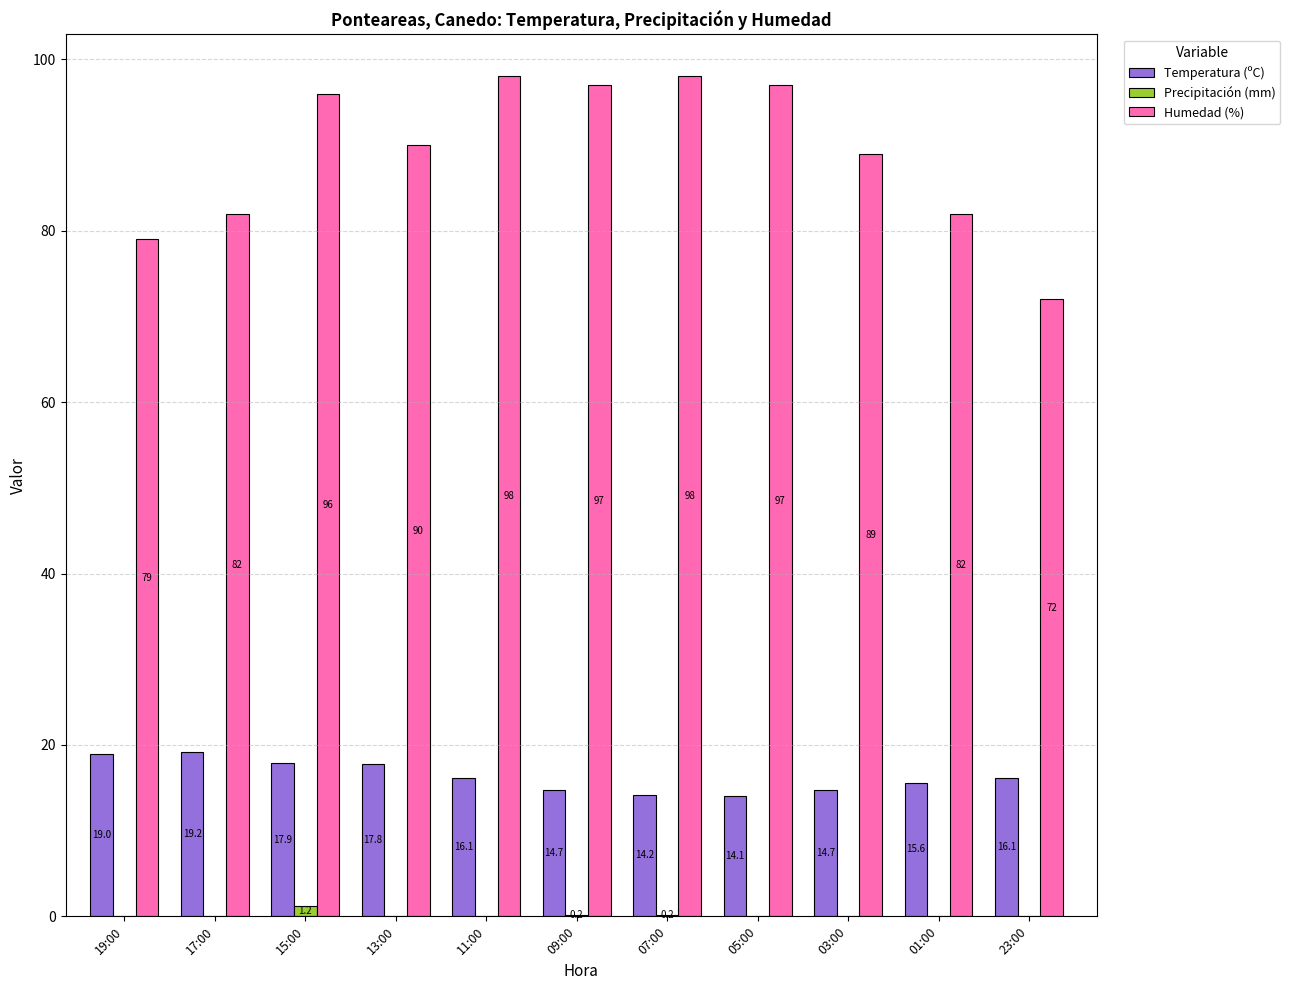

At which label does Temperatura (ºC) reach its peak?

17:00